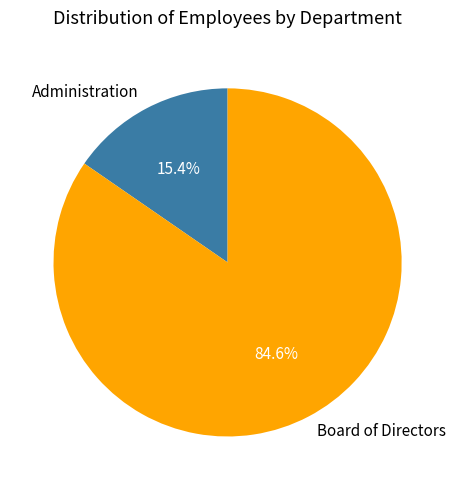

To the nearest percent, what is the difference between the Administration and Board of Directors slice percentages?

69%